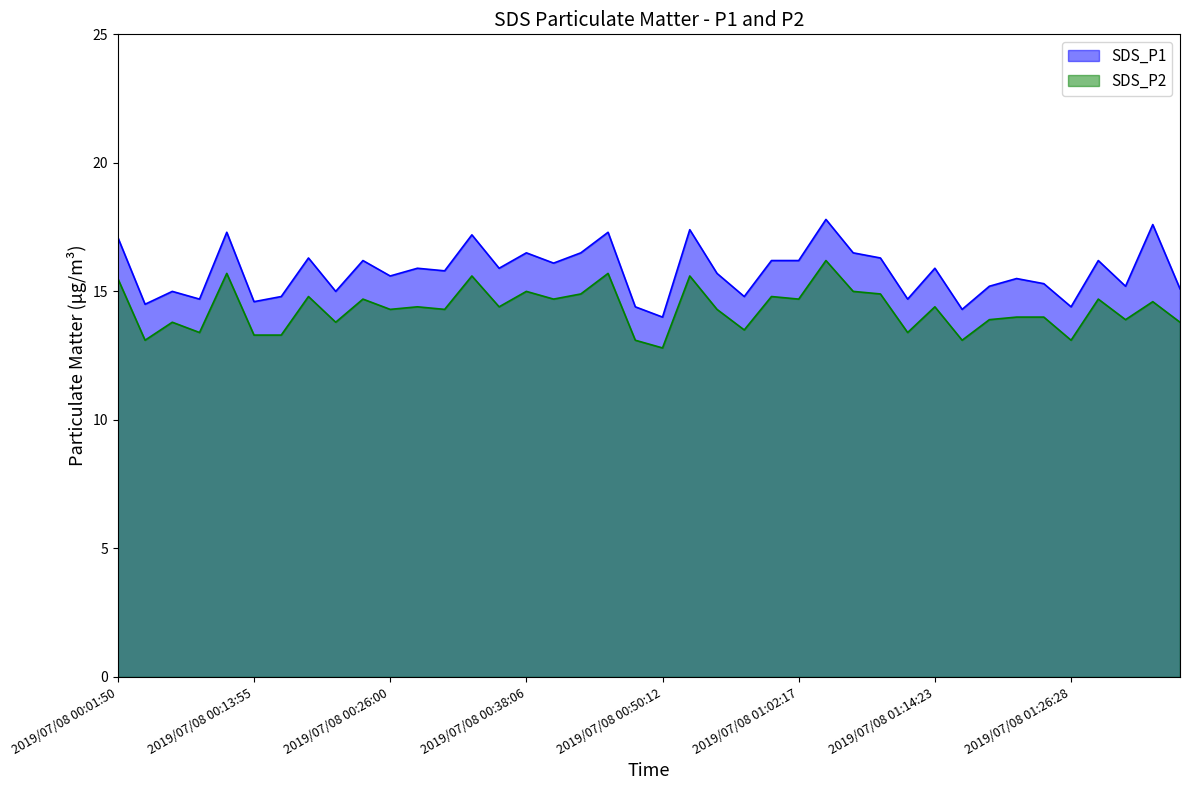

Reading right to left, what are all the values shown in this chart?

SDS_P1: 15.1	17.6	15.2	16.2	14.4	15.3	15.5	15.2	14.3	15.9	14.7	16.3	16.5	17.8	16.2	16.2	14.8	15.7	17.4	14.0	14.4	17.3	16.5	16.1	16.5	15.9	17.2	15.8	15.9	15.6	16.2	15.0	16.3	14.8	14.6	17.3	14.7	15.0	14.5	17.1
SDS_P2: 13.8	14.6	13.9	14.7	13.1	14.0	14.0	13.9	13.1	14.4	13.4	14.9	15.0	16.2	14.7	14.8	13.5	14.3	15.6	12.8	13.1	15.7	14.9	14.7	15.0	14.4	15.6	14.3	14.4	14.3	14.7	13.8	14.8	13.3	13.3	15.7	13.4	13.8	13.1	15.5